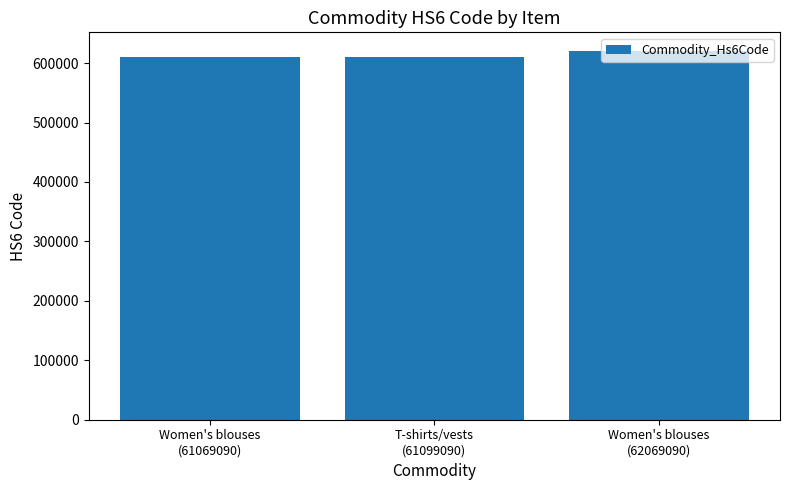

What is the sum of all values?

1842370